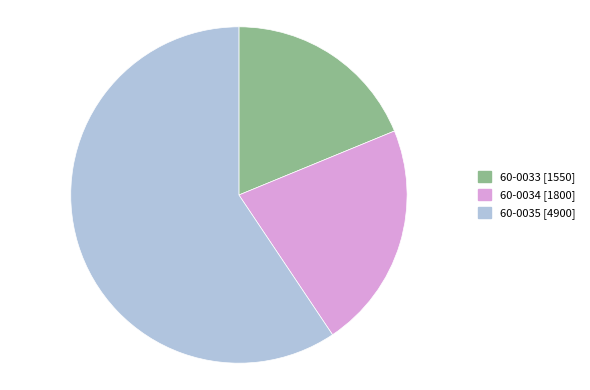

Approximately how many times larger is the value at 60-0033 compared to 60-0035?

0.3